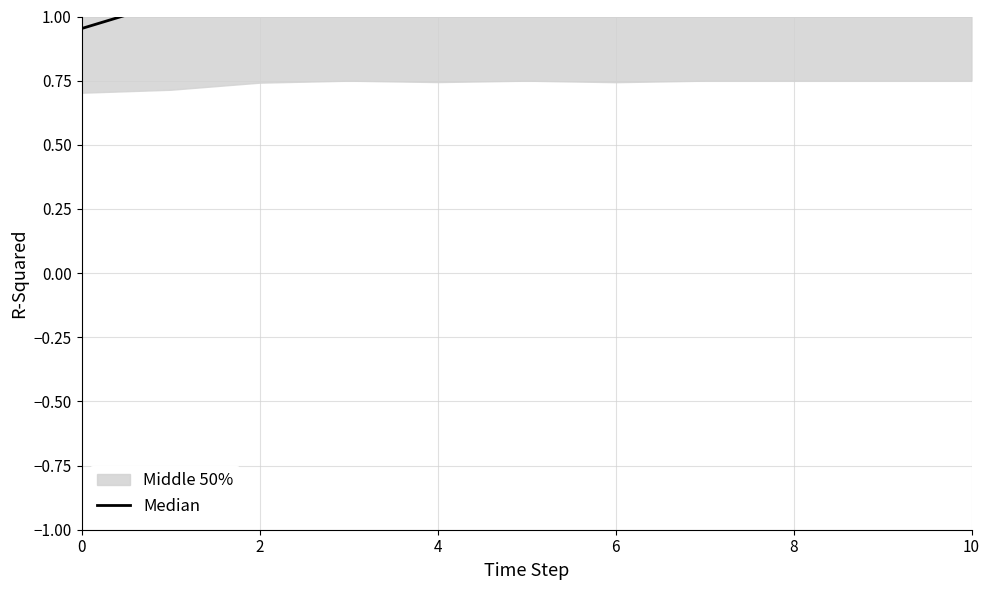

What is the maximum value shown in the chart?

1.3